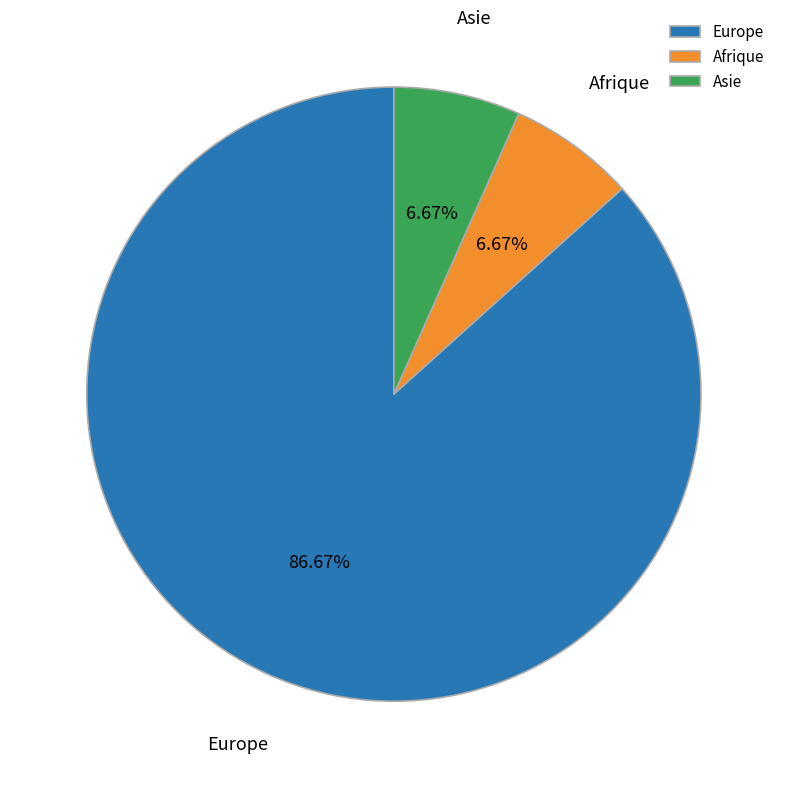

Which slice is the largest?

Europe